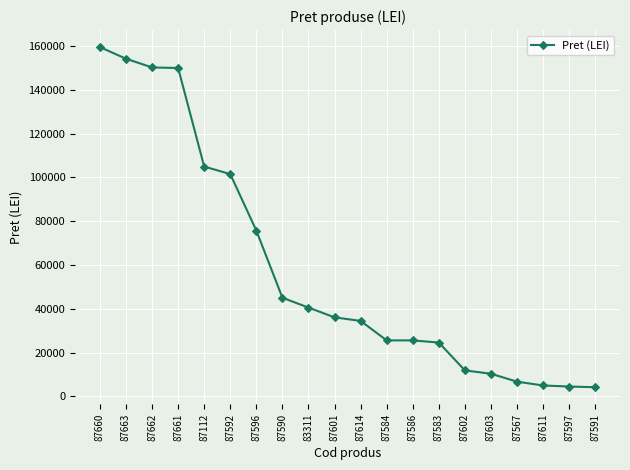

What is the ratio of the value at 87602 to the value at 87586?

0.5